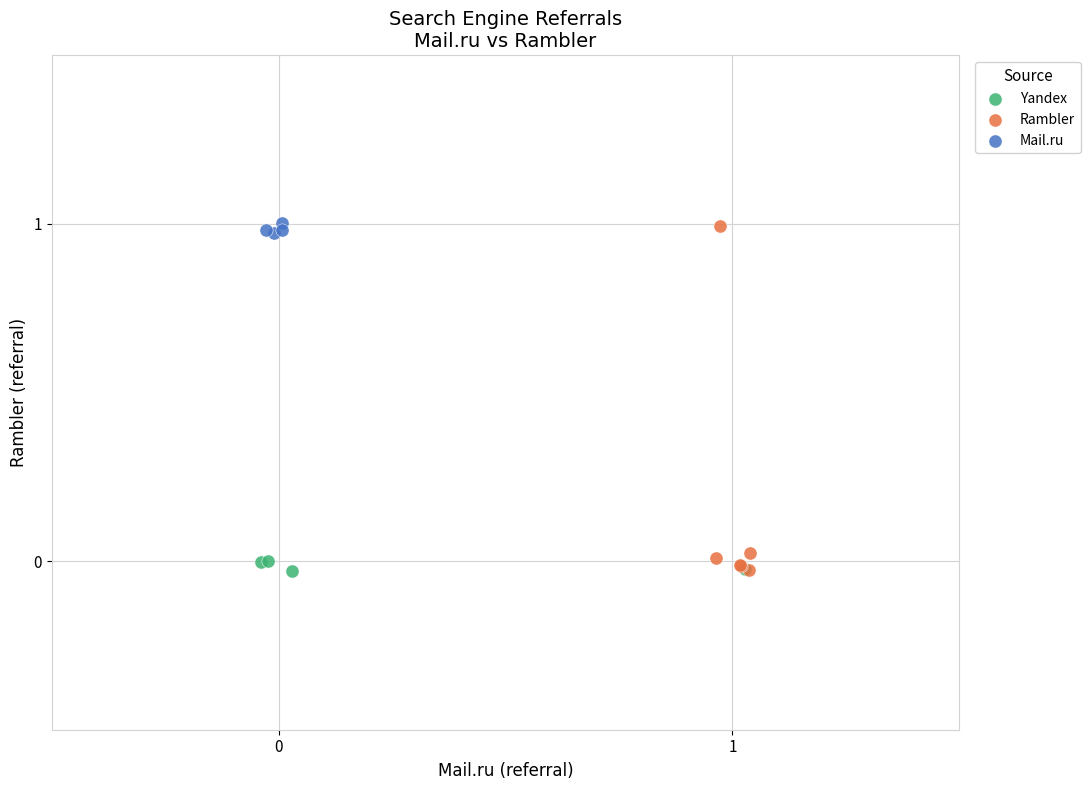

Which series has the widest spread of Y values?

Rambler